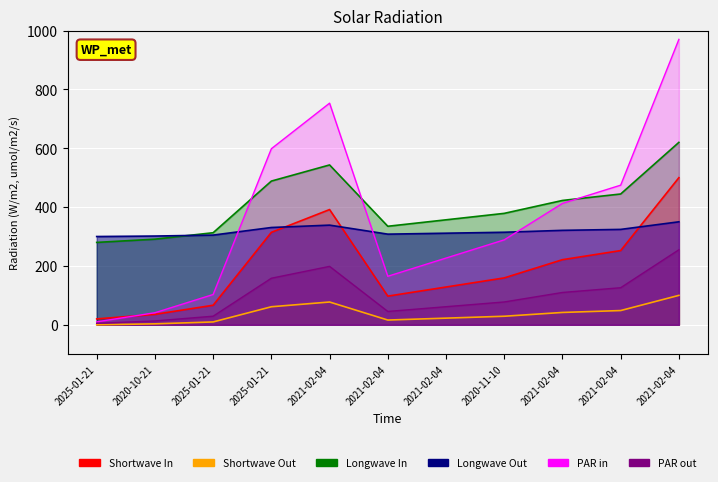

The chart shows a value of 210.1 at 2025-01-21. True or false?

False